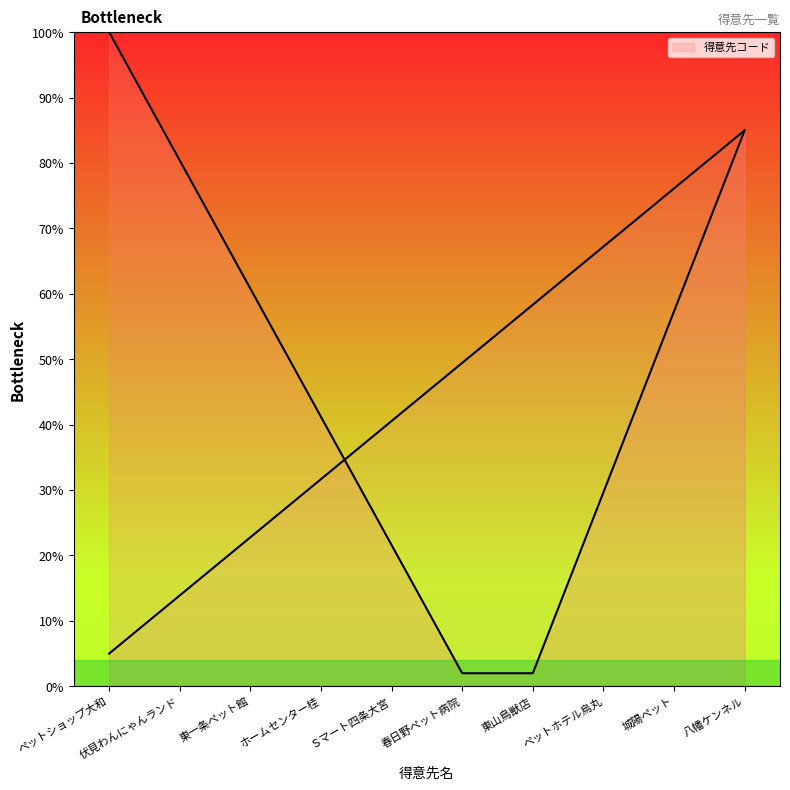

Which has a higher value, ホームセンター桂 or 伏見わんにゃんランド?

ホームセンター桂